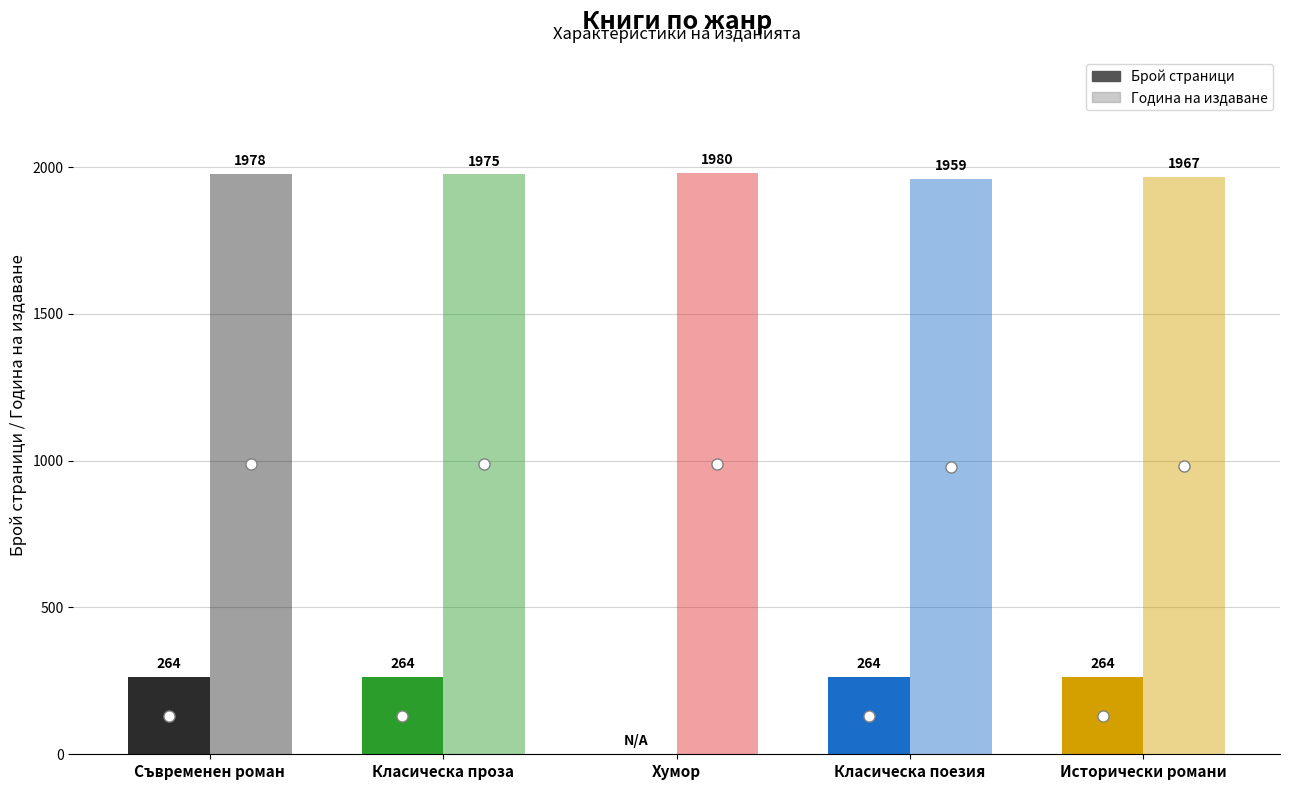

What is the difference between the highest and lowest values at Исторически романи и повести?

1703